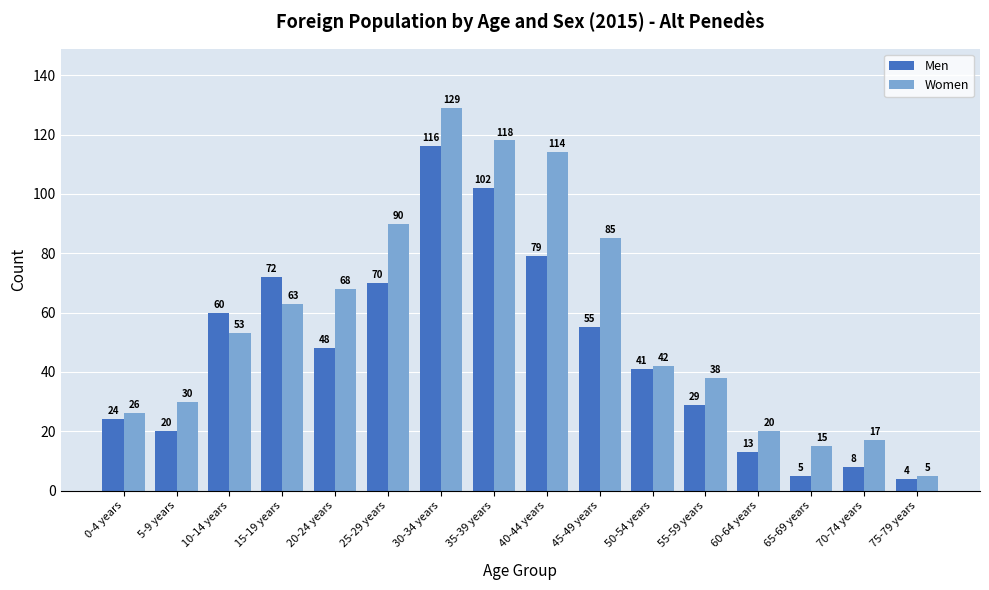

Rank the series by their maximum value, from highest to lowest.

Women, Men